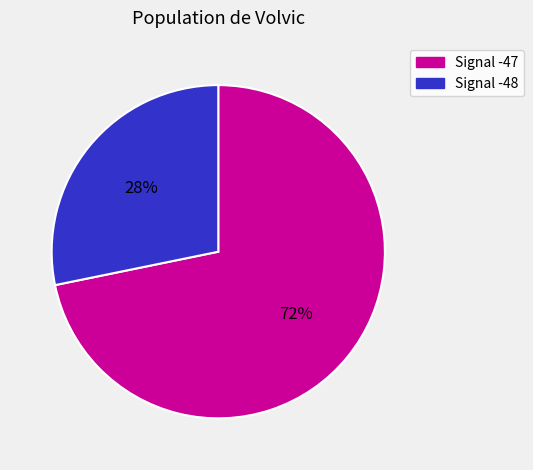

Count the number of slices in the pie.

2